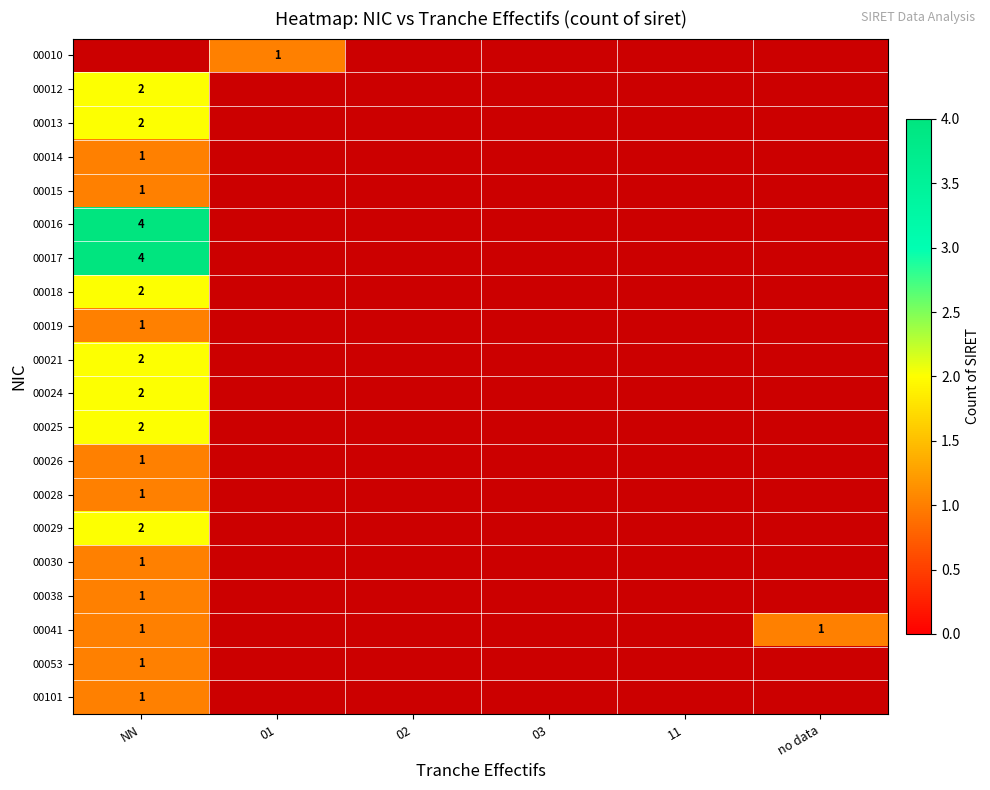

The 00018 series shows 1 at NN. True or false?

False